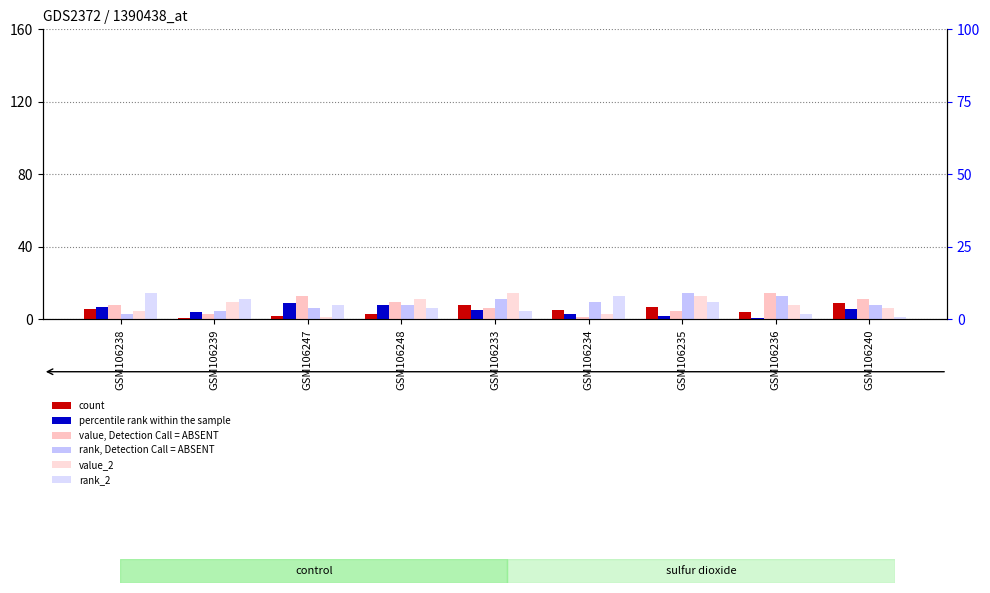

What position from the left is GSM106236?

8